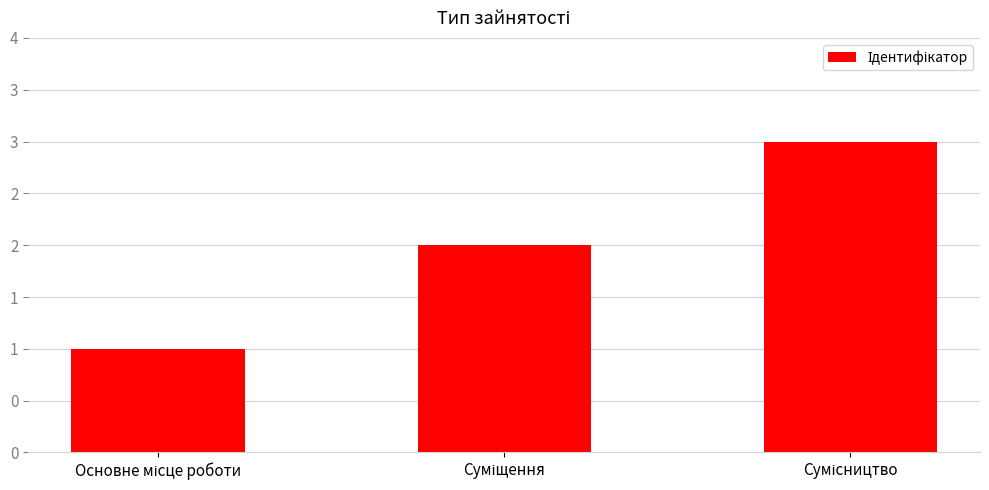

Rank the categories by value from highest to lowest.

Сумісництво, Суміщення, Основне місце роботи